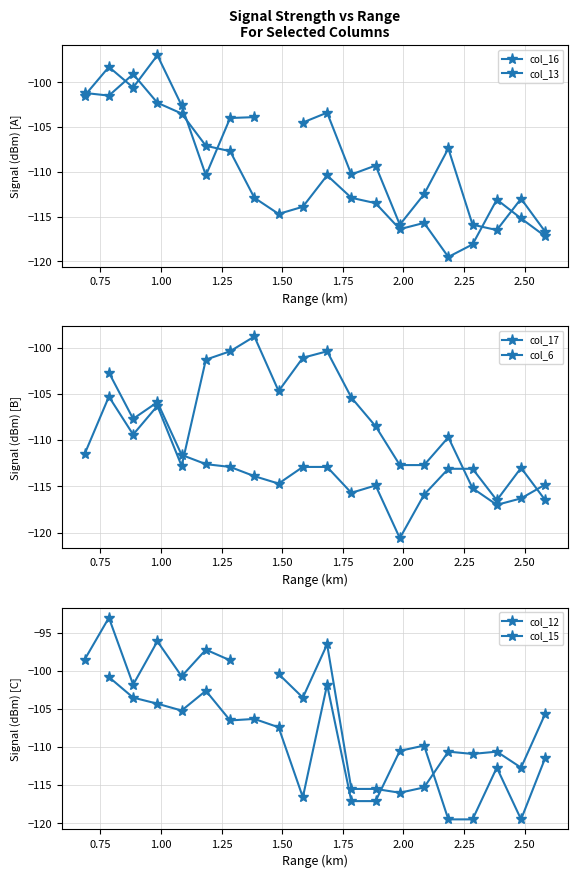

Is this an area chart (filled region under the line)?

No